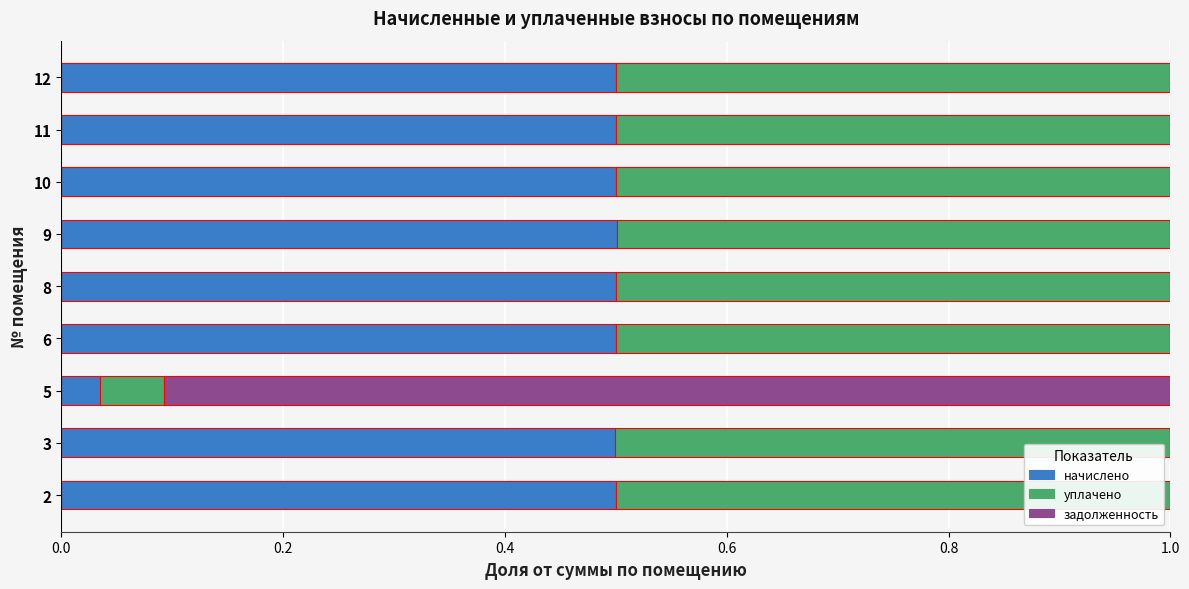

Count the number of categories in the chart.

9